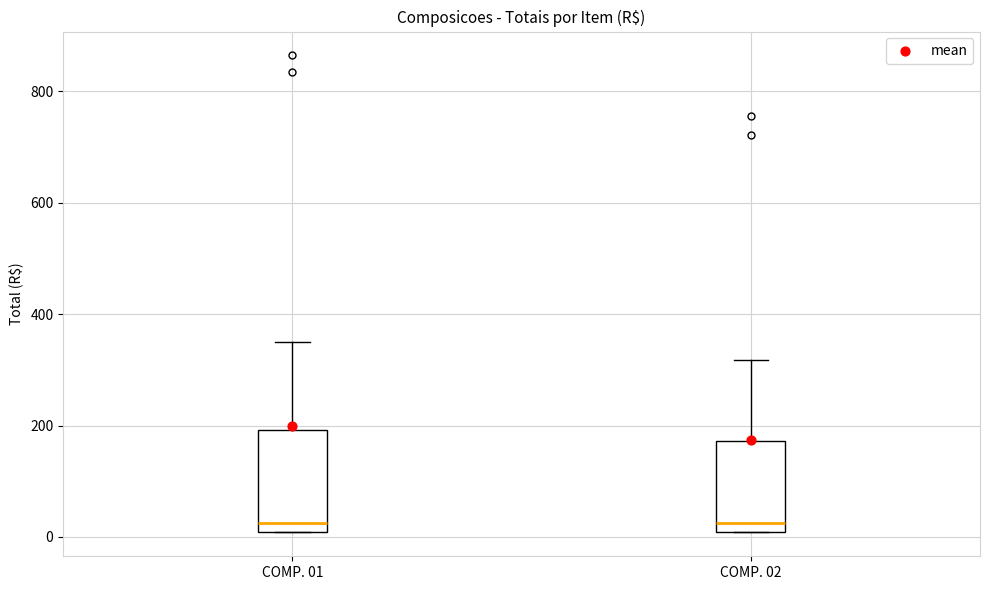

Reading left to right, read every box against the y-axis: the position of its median line, the range the box covers, and the ends of its whiskers. The values are not printed on the chart, so give them approximately, as read against the axis.

COMP. 01: median 20, box 0 to 200, whiskers 0 to 360
COMP. 02: median 20, box 0 to 180, whiskers 0 to 320